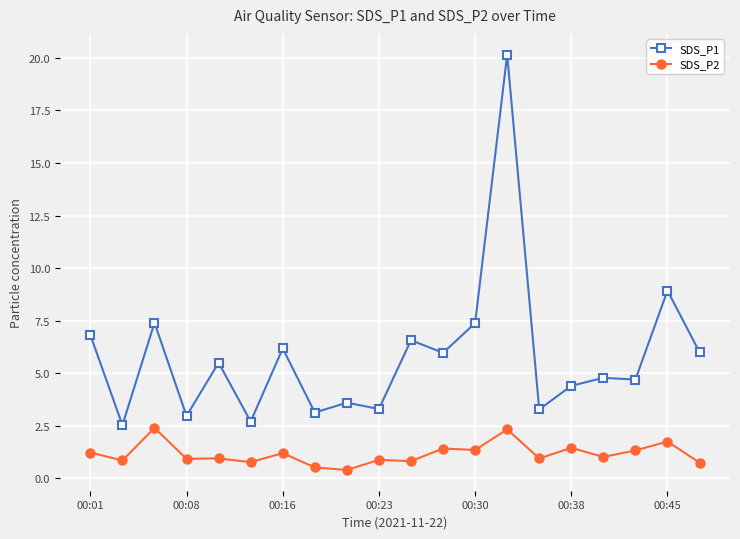

What is the value of the SDS_P1 point at the 6th from the left?

2.7